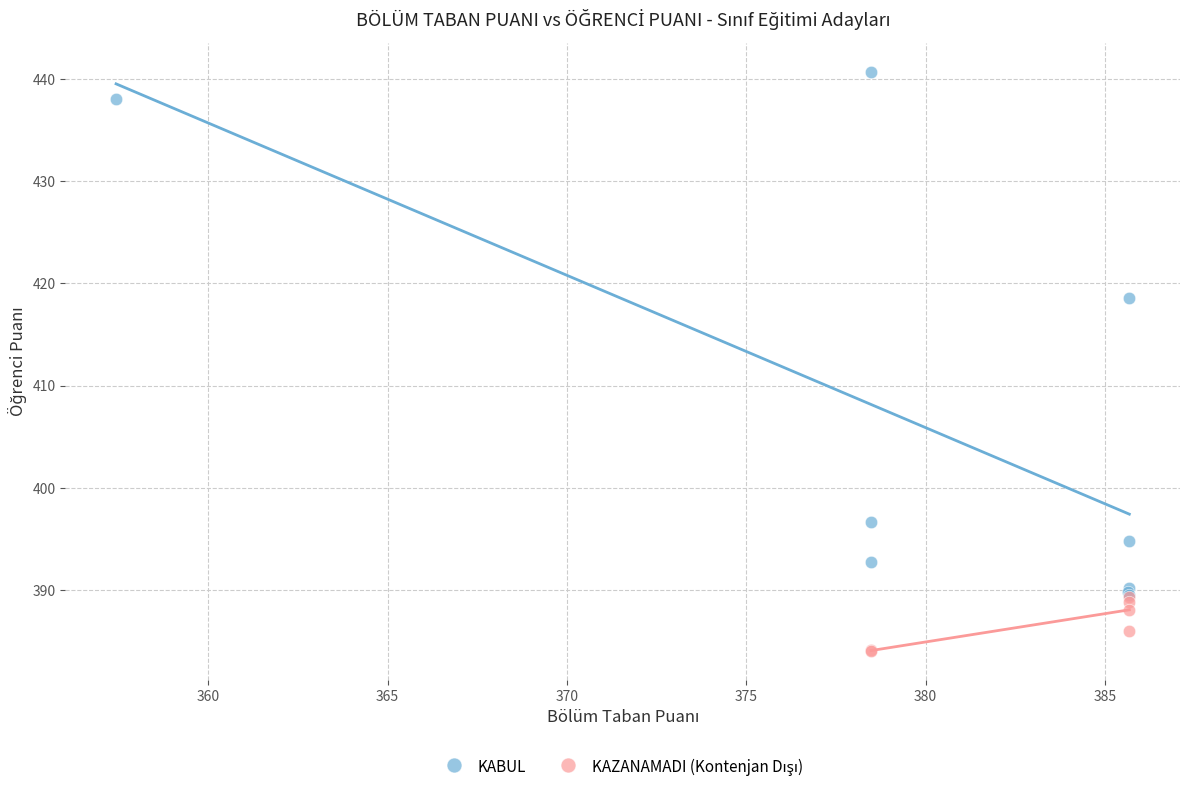

Which series contains the highest Y value?

KABUL